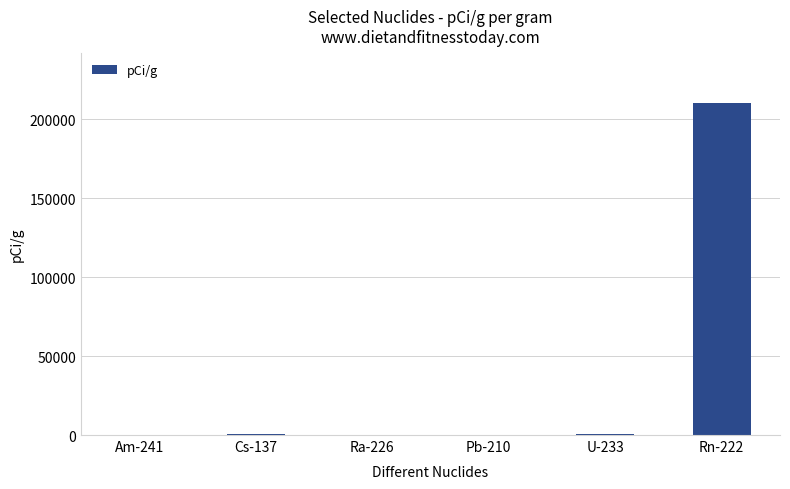

Which label corresponds to the largest value in the chart?

Rn-222